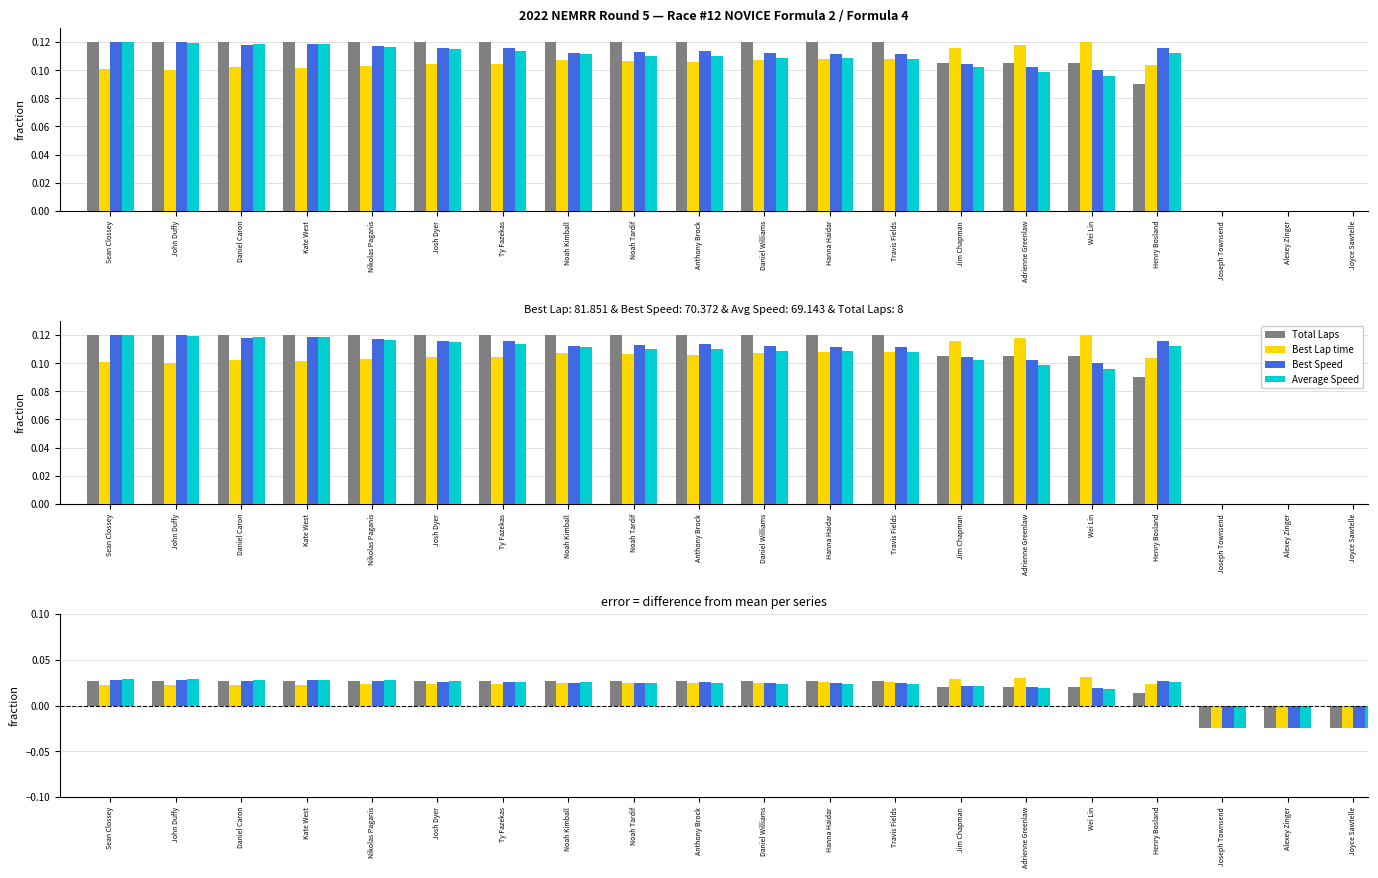

What are all the series names shown in the legend?

Total Laps, Best Lap time, Best Speed, Average Speed